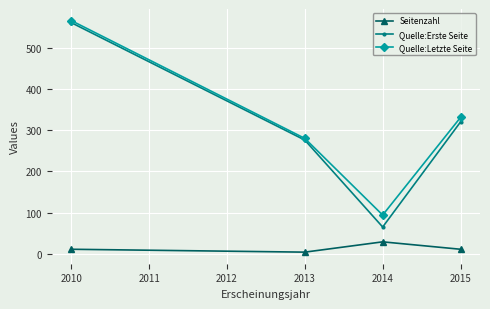

At how many categories does at least one series exceed 339?

1